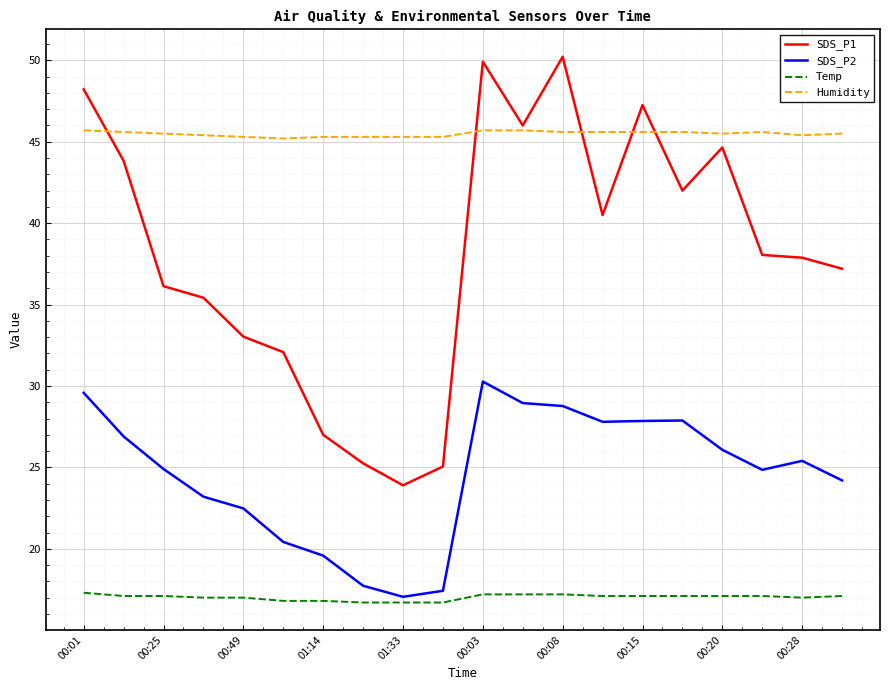

What is the maximum value shown in the chart?

50.2